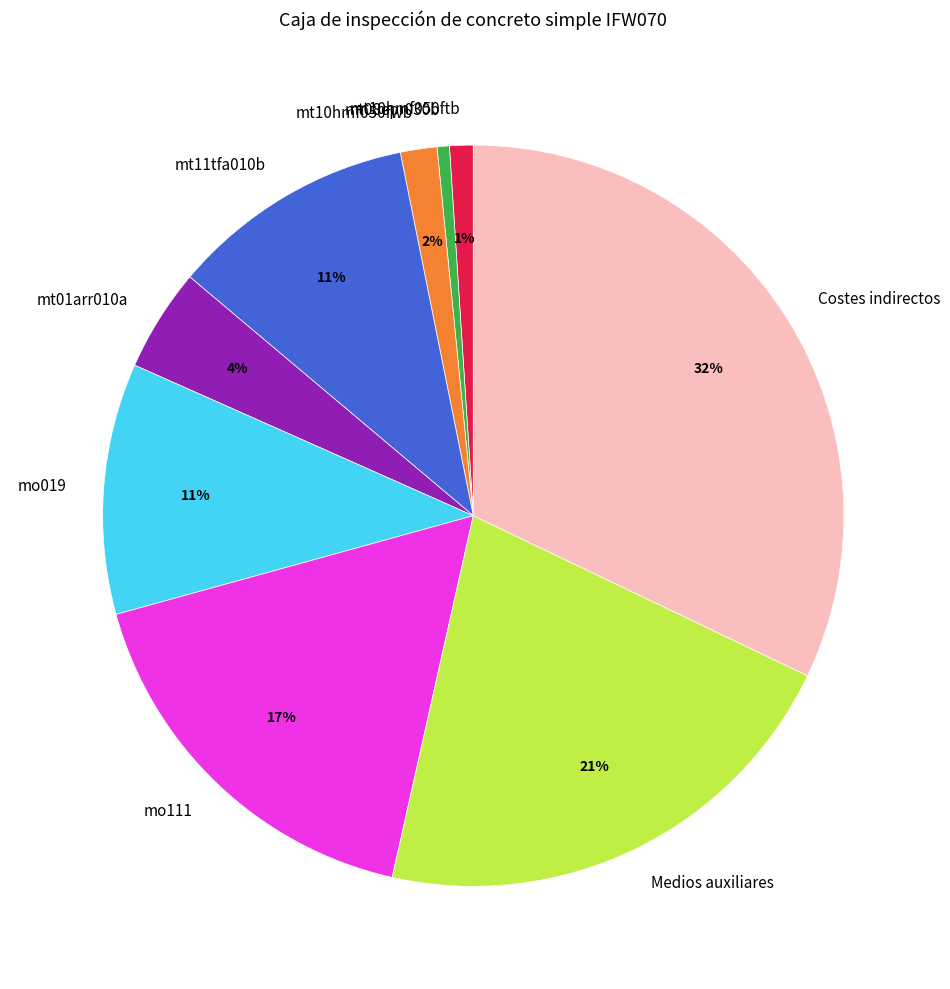

Is there any slice that represents more than half of the pie?

No